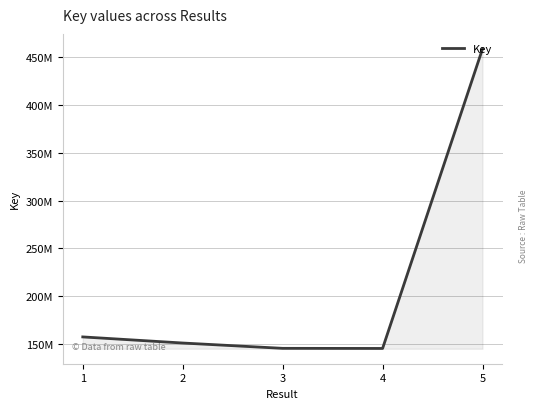

List the labels in order of value, smallest first.

4, 3, 2, 1, 5